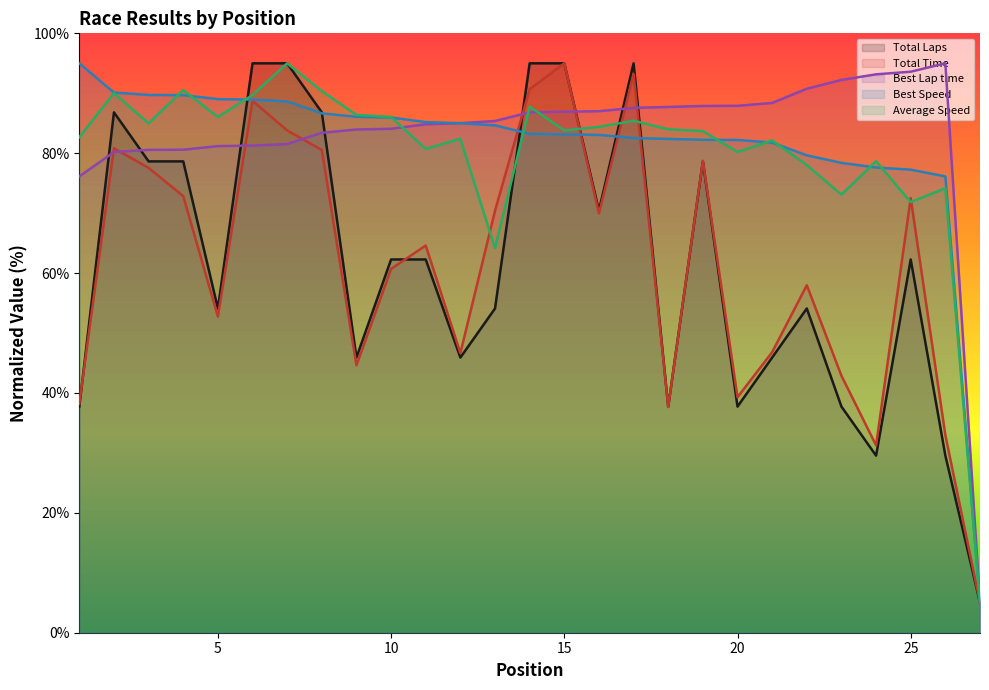

What is the value of the Average Speed point at the 11th from the left?

80.7